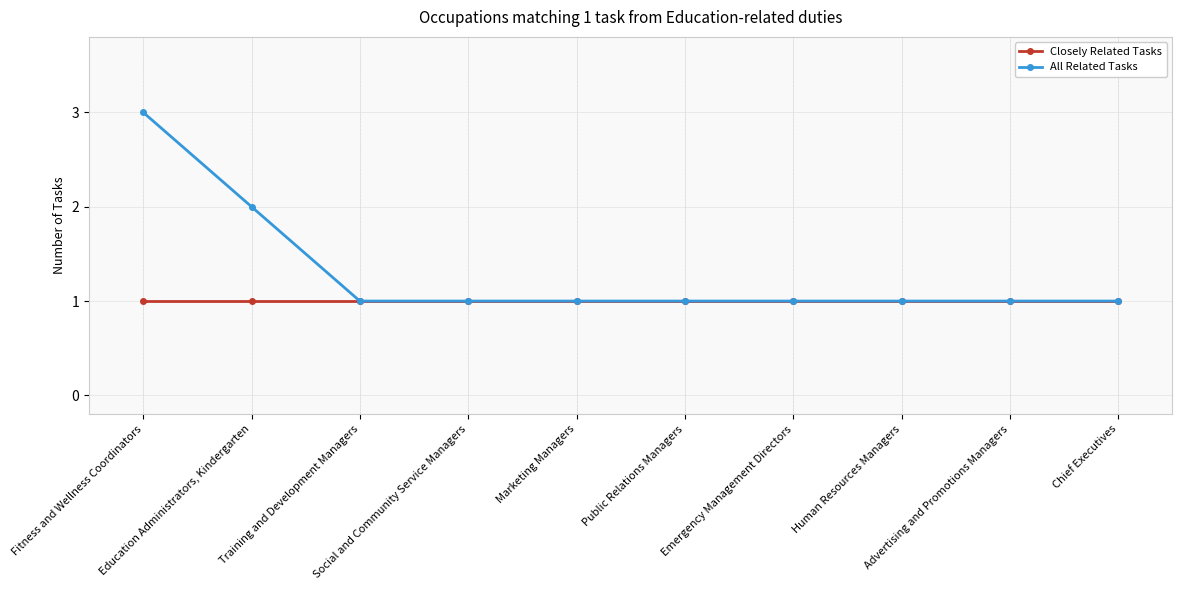

At Education Administrators, Kindergarten, list the series in order from smallest to largest.

Closely Related Tasks, All Related Tasks